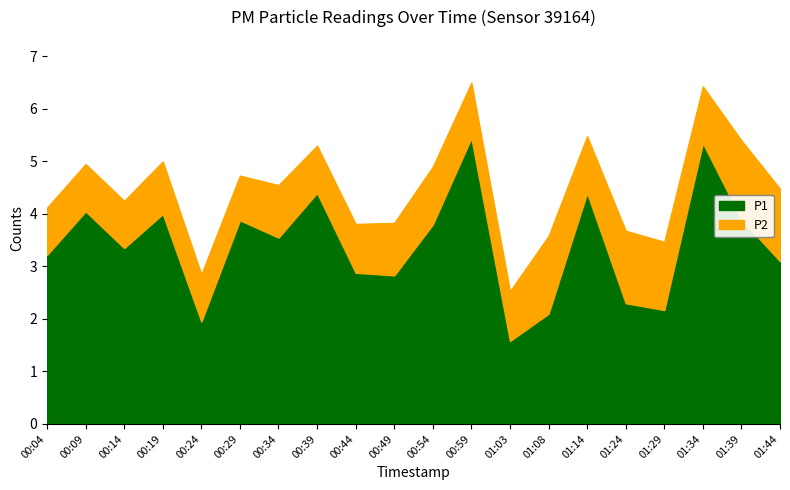

List the series in order of their overall mean, highest first.

P1, P2